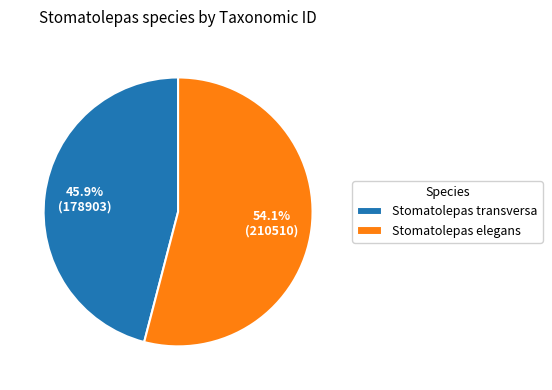

Count the number of slices in the pie.

2